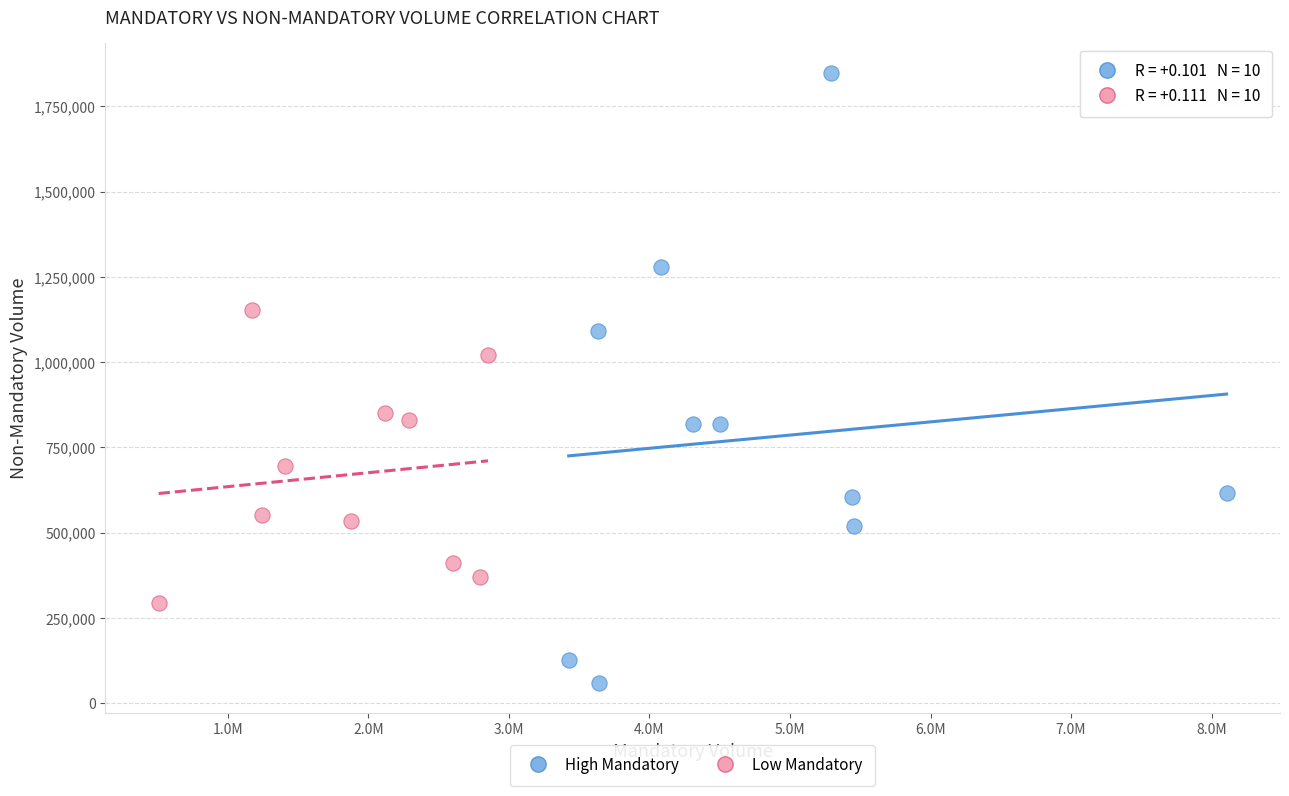

Which series contains the highest Y value?

High Mandatory